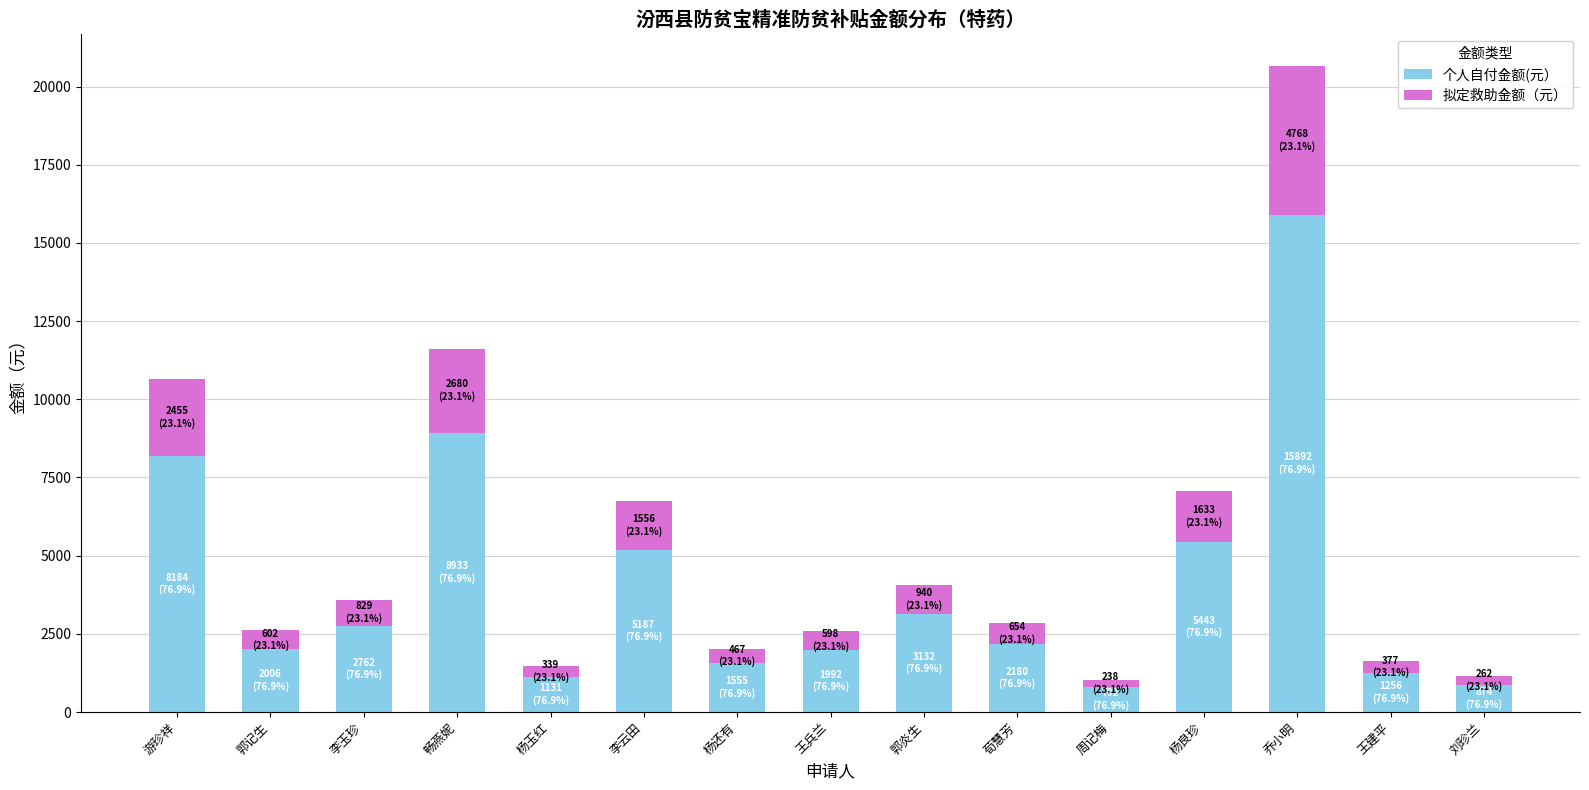

Is it true that 个人自付金额(元） equals 2005.6 at 郭记生?

True